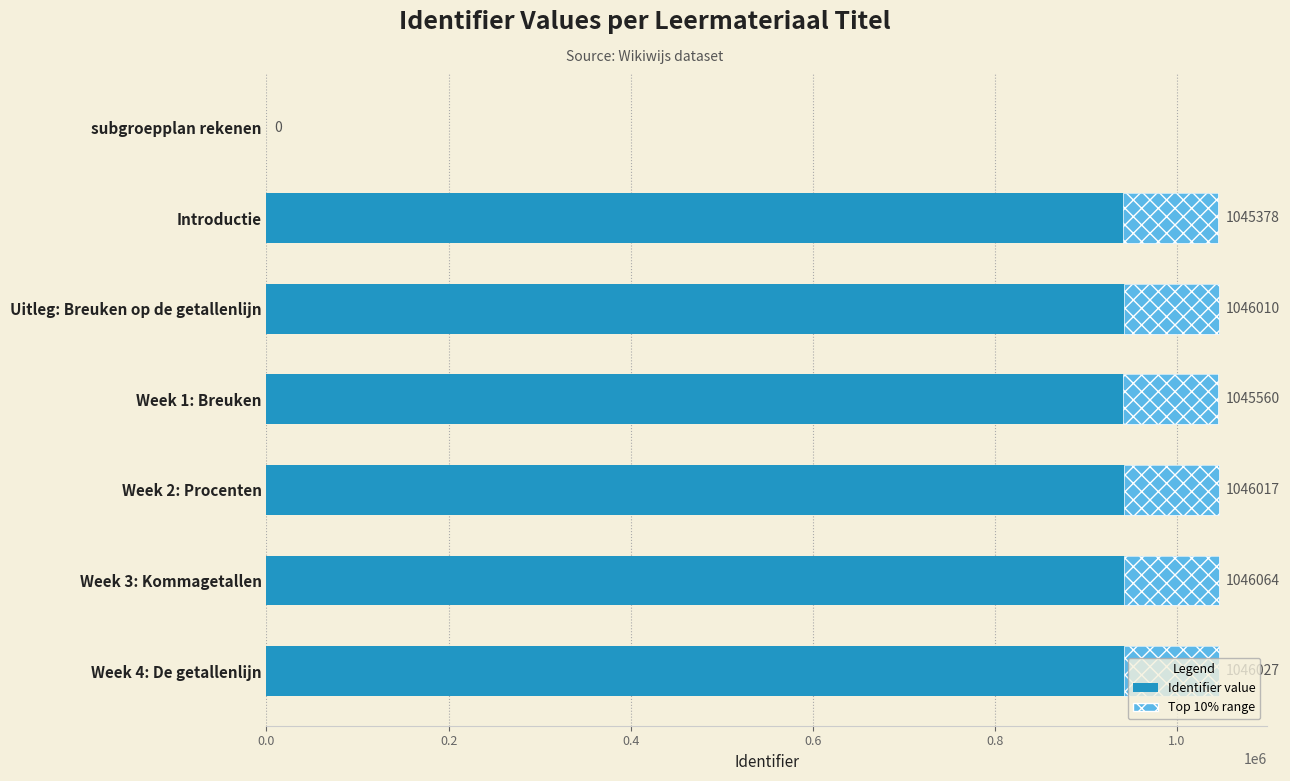

Is it true that the value at Week 2: Procenten is 358360?

False